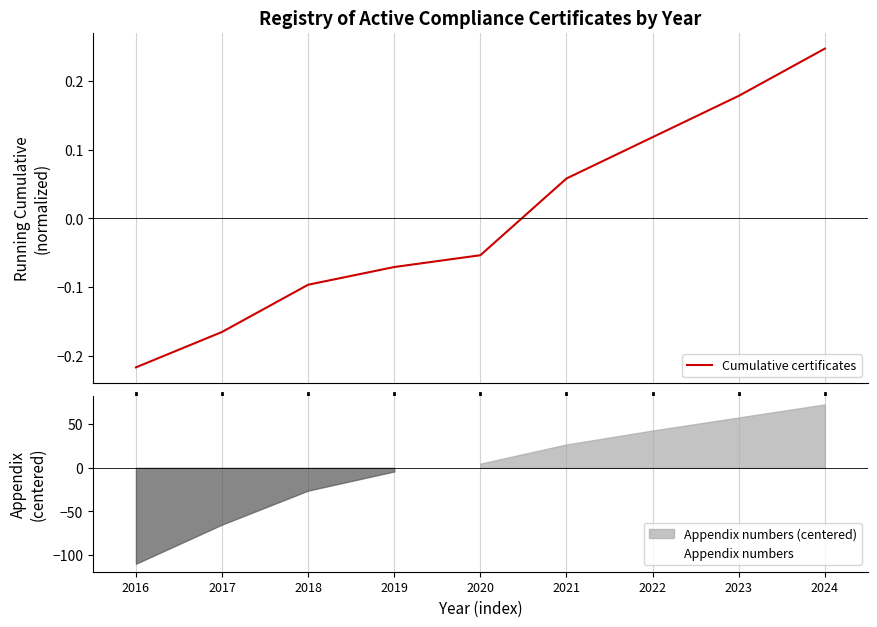

What is the total value across all series at 2017?

-65.3